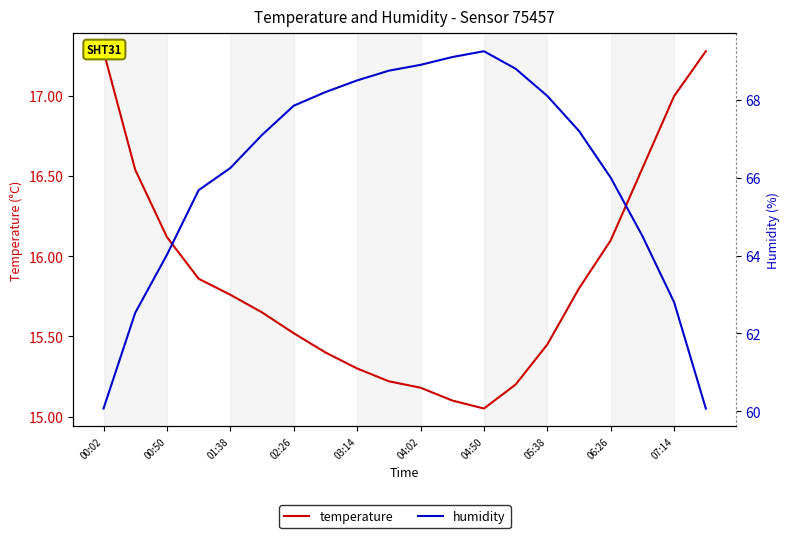

Is this an area chart (filled region under the line)?

No